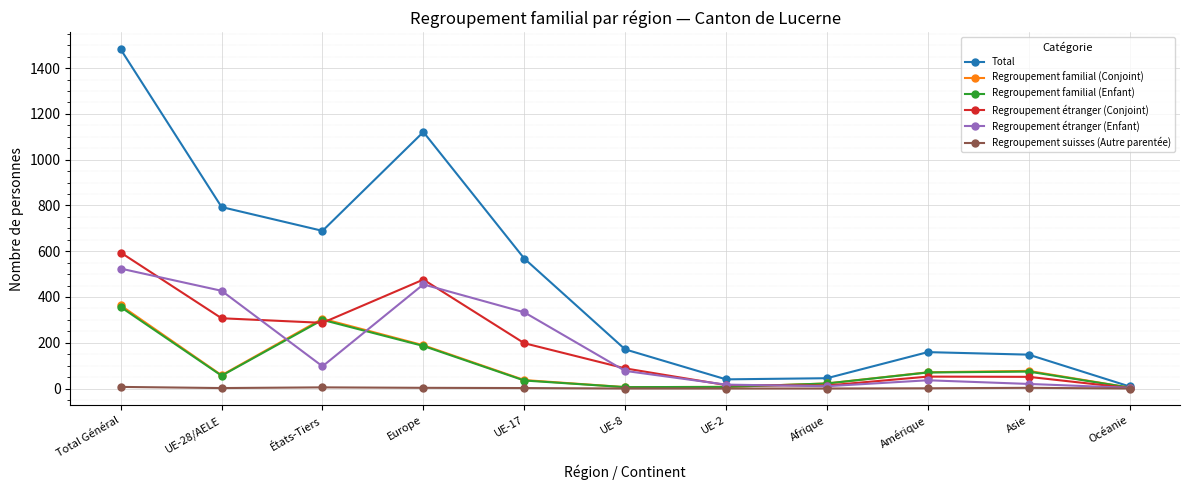

The value of Regroupement étranger (Enfant) at Océanie is 3. True or false?

True